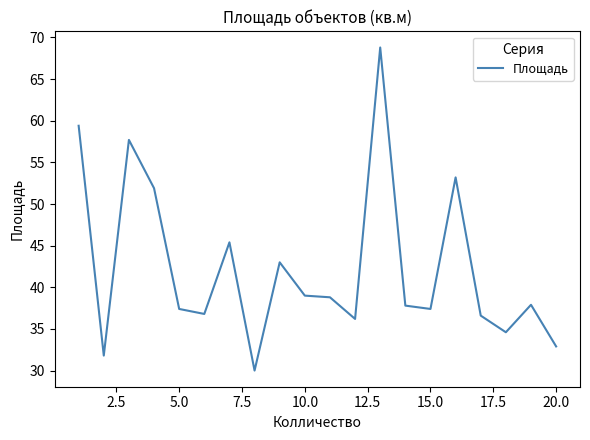

What is the maximum value shown in the chart?

68.8